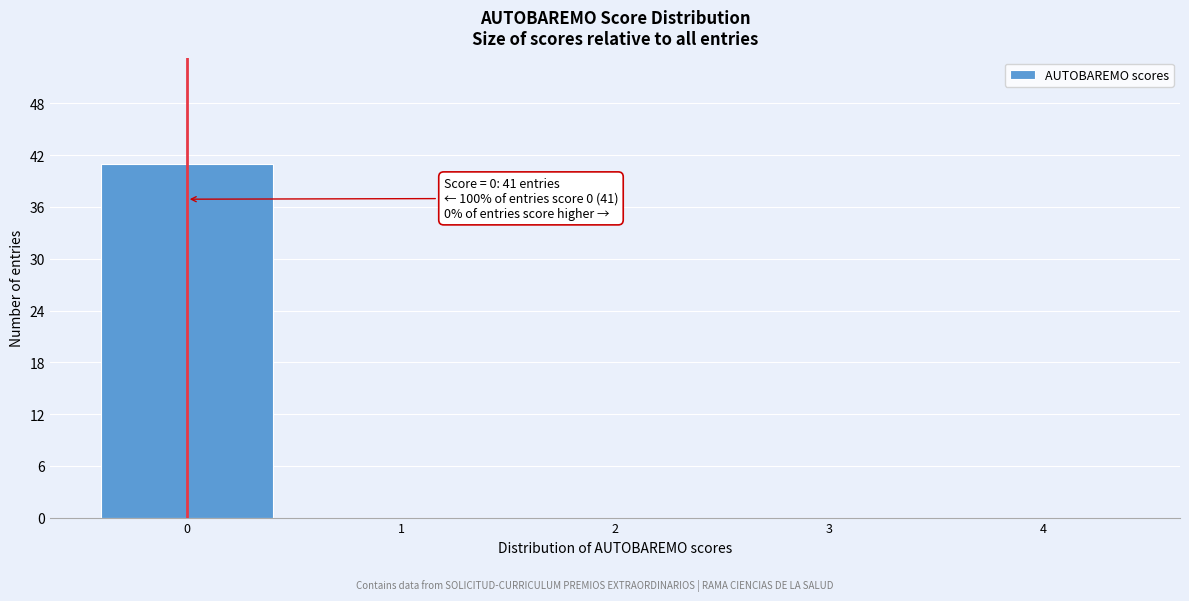

Over which range of the x-axis is the bar tallest?

-0.5 to 0.5